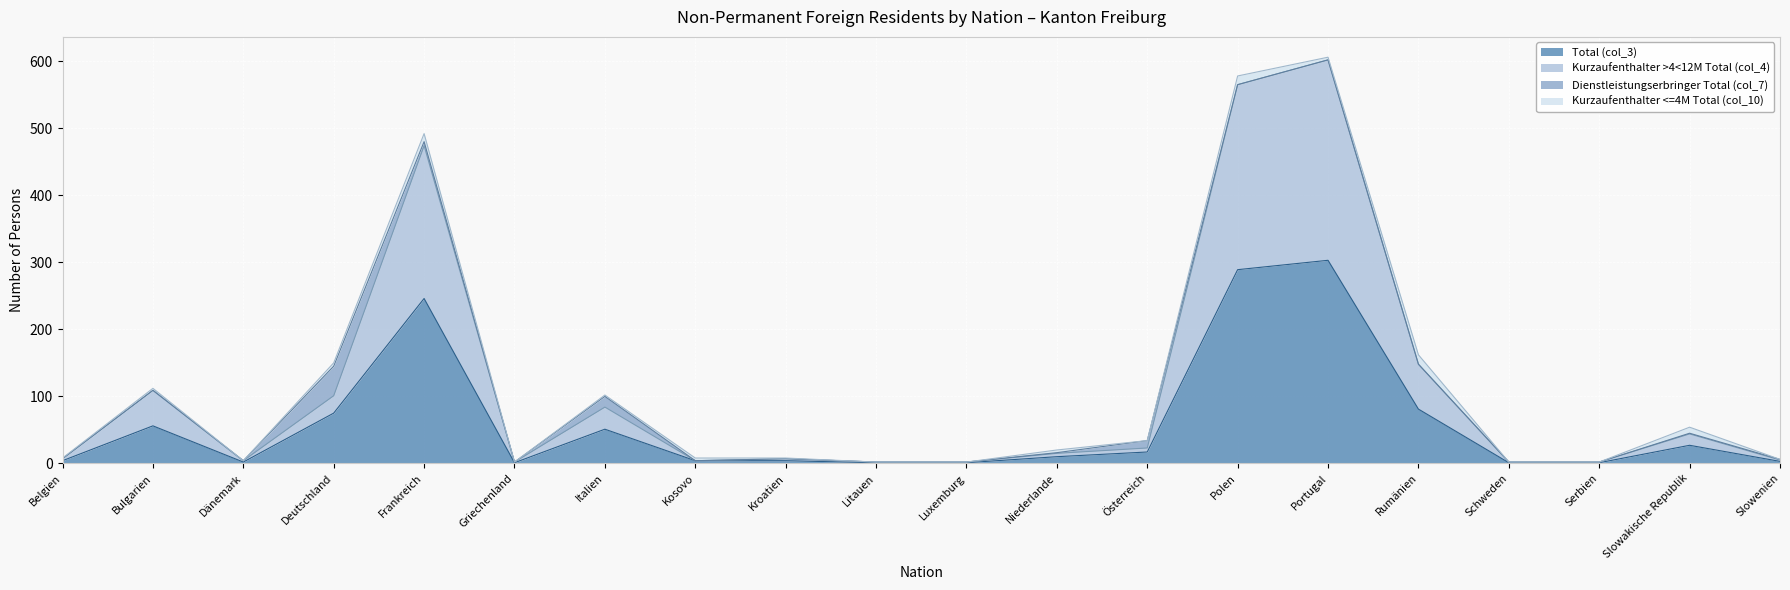

What position from the right is Slowenien?

1